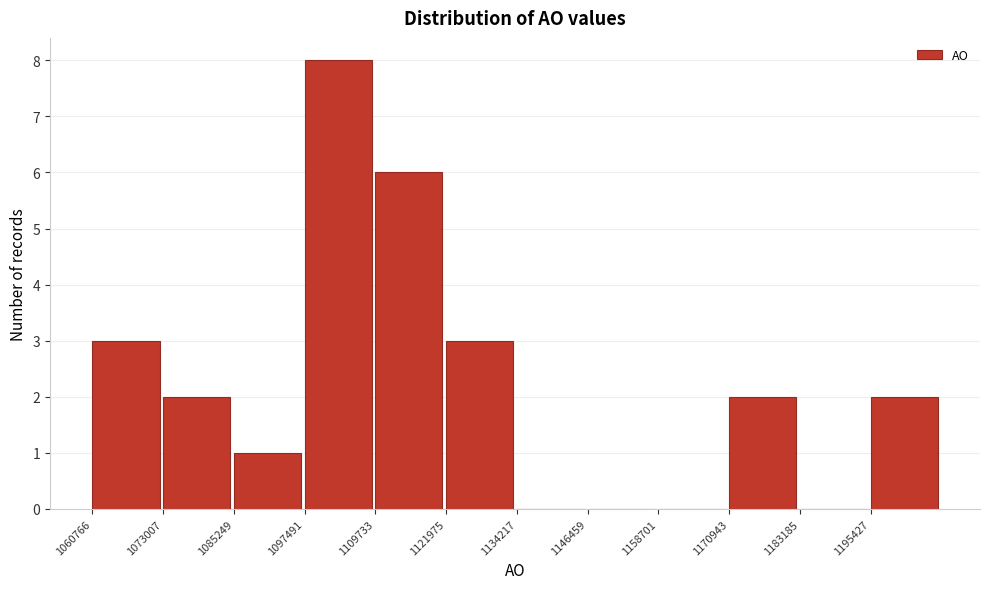

Which range on the x-axis has the tallest bar?

1098000 to 1110000